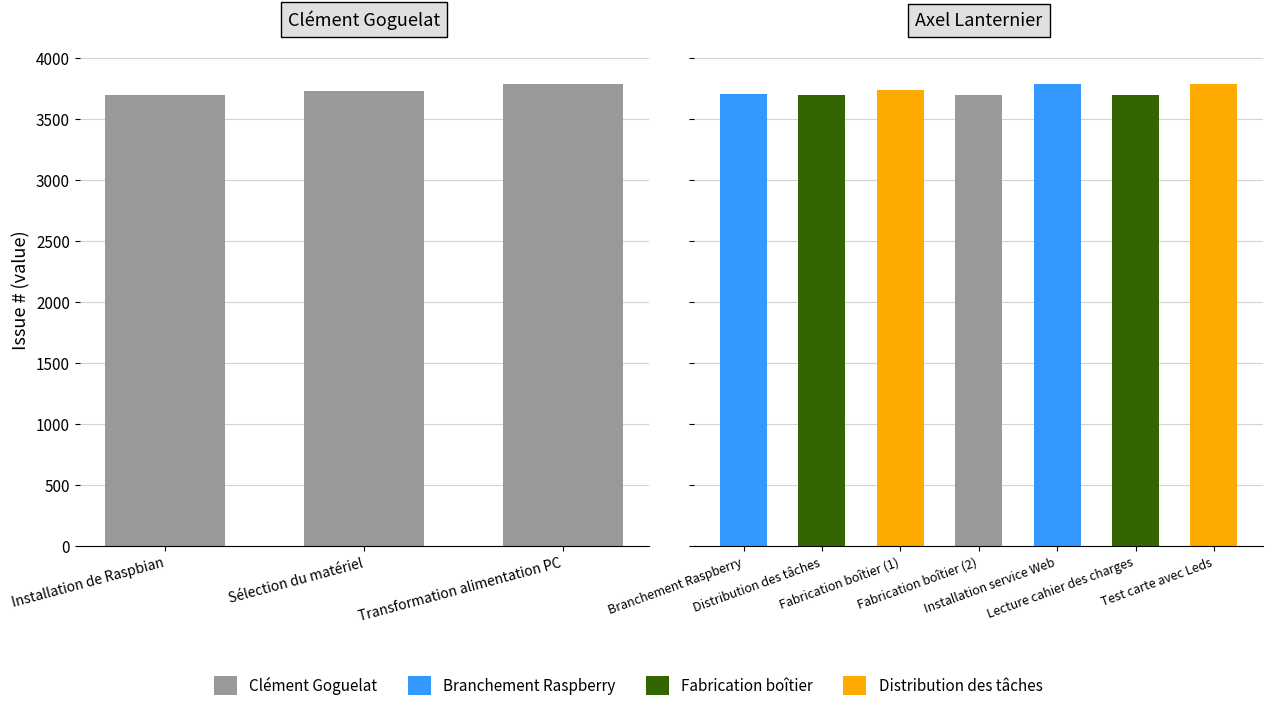

At which label does the data first exceed 3734?

Transformation alimentation PC